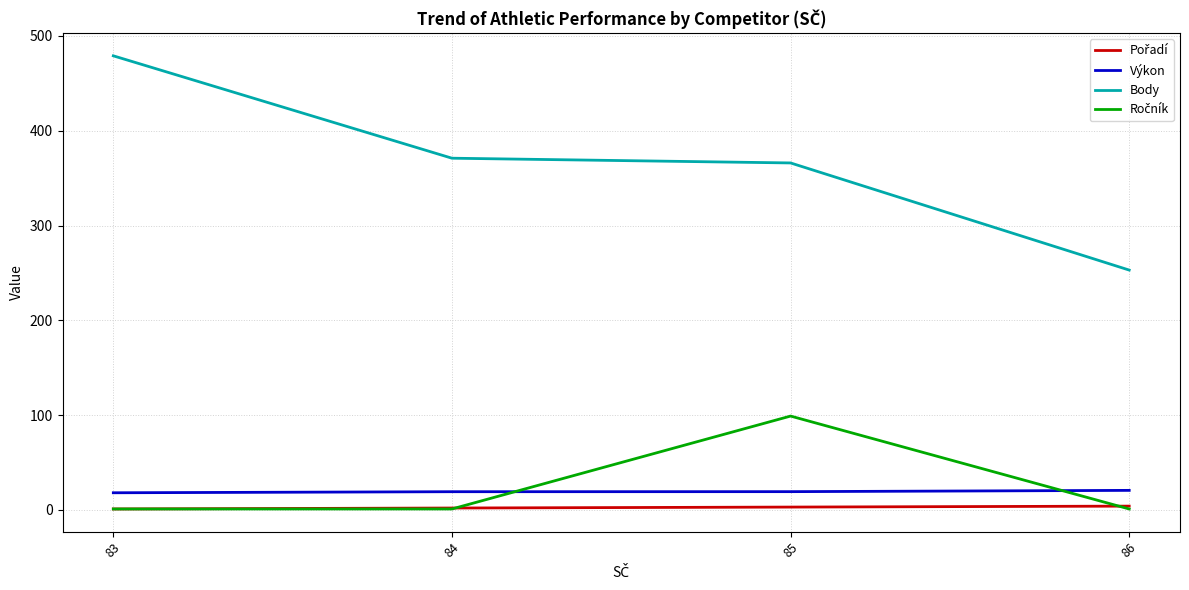

True or false: Body and Výkon intersect in this chart.

False